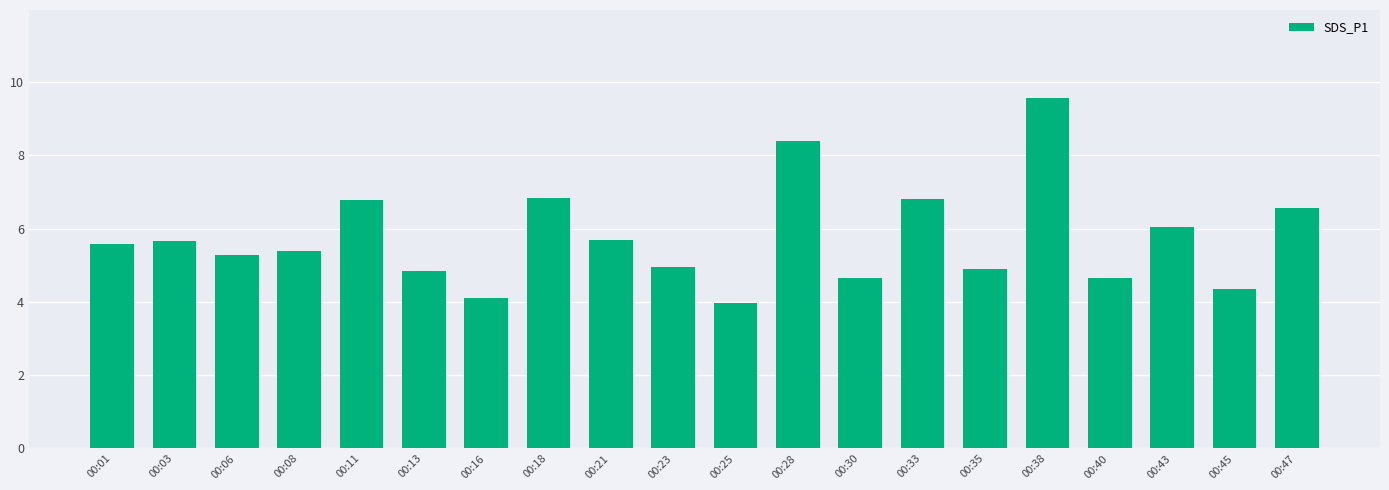

What is the difference between the values at 00:28 and 00:21?

2.7